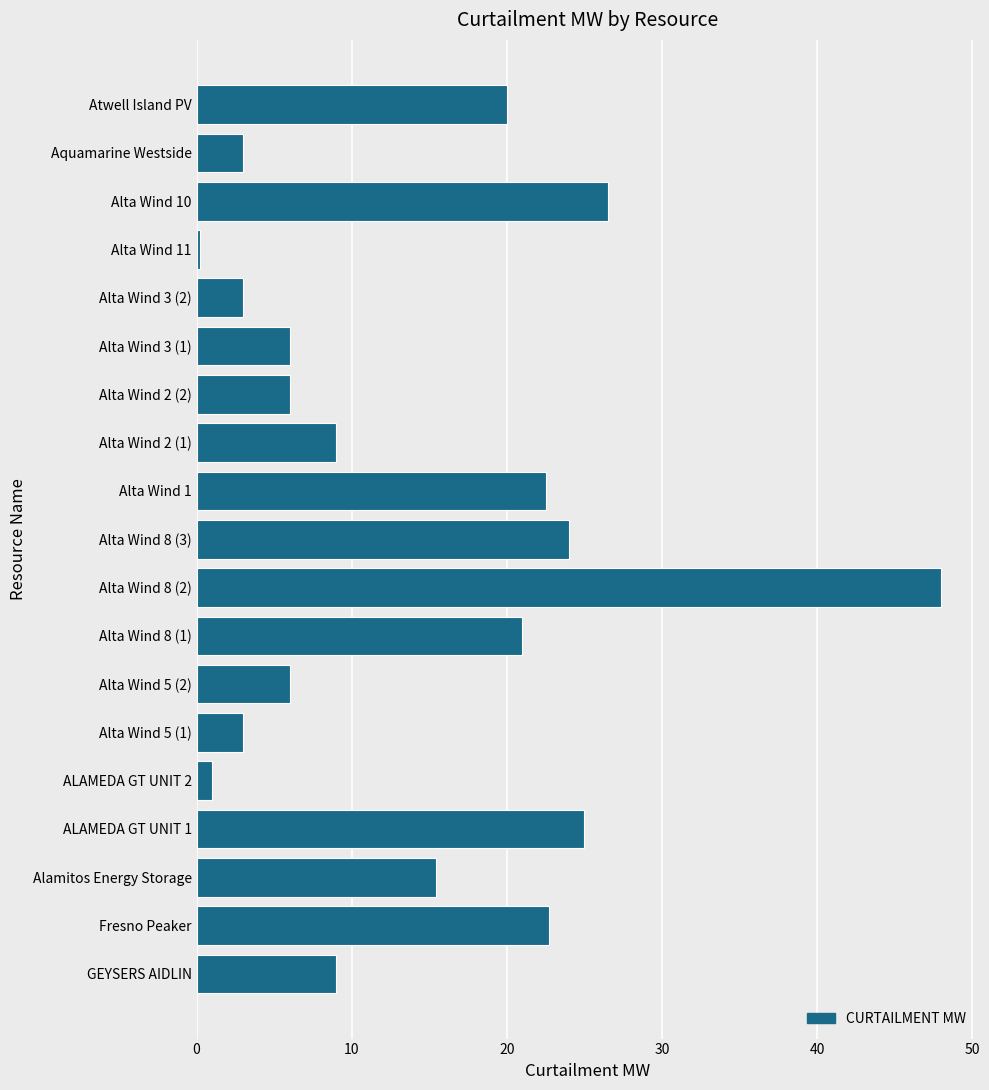

What is the average value?

14.3